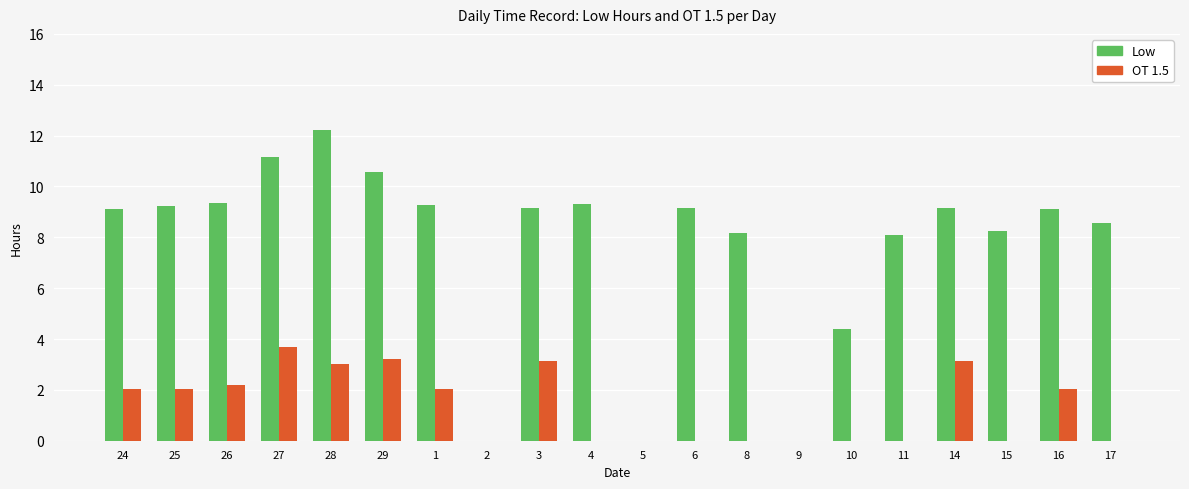

How many distinct data groups are displayed?

2